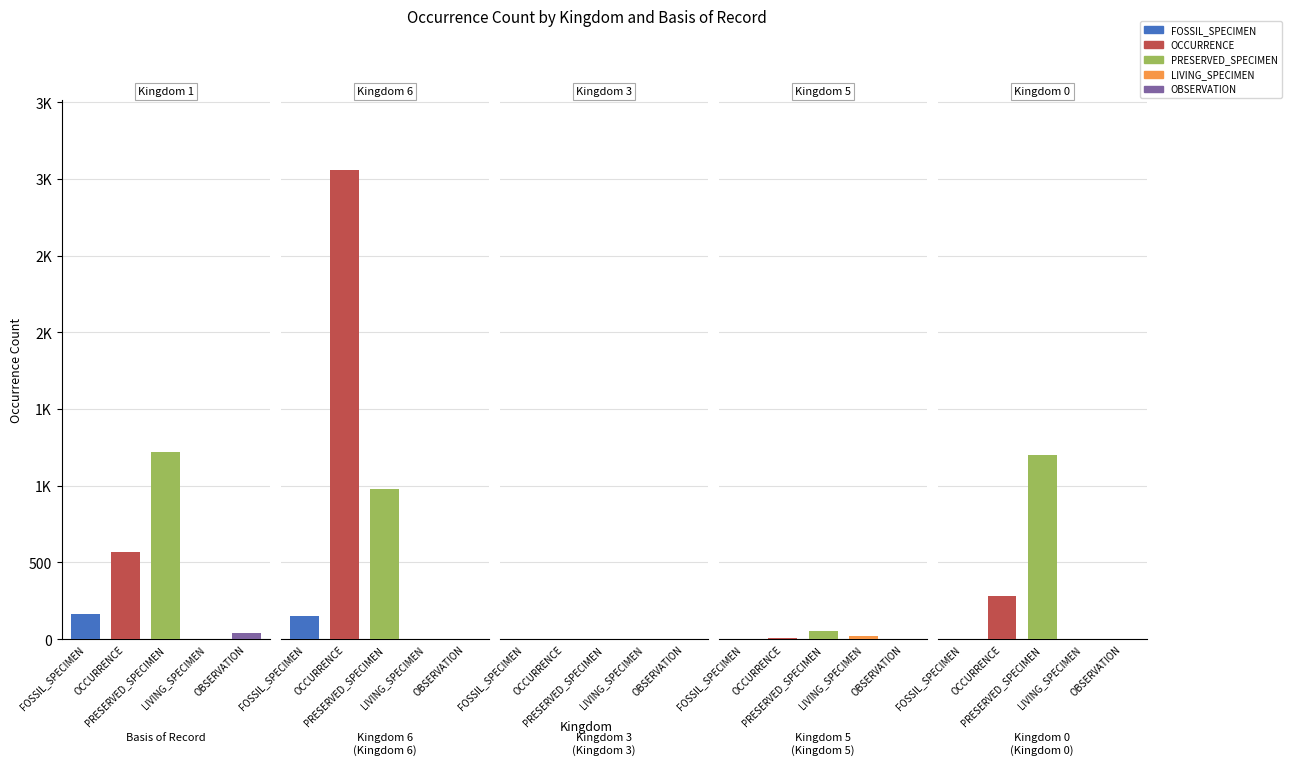

What is the difference between the second highest and minimum values in the OBSERVATION series?

1